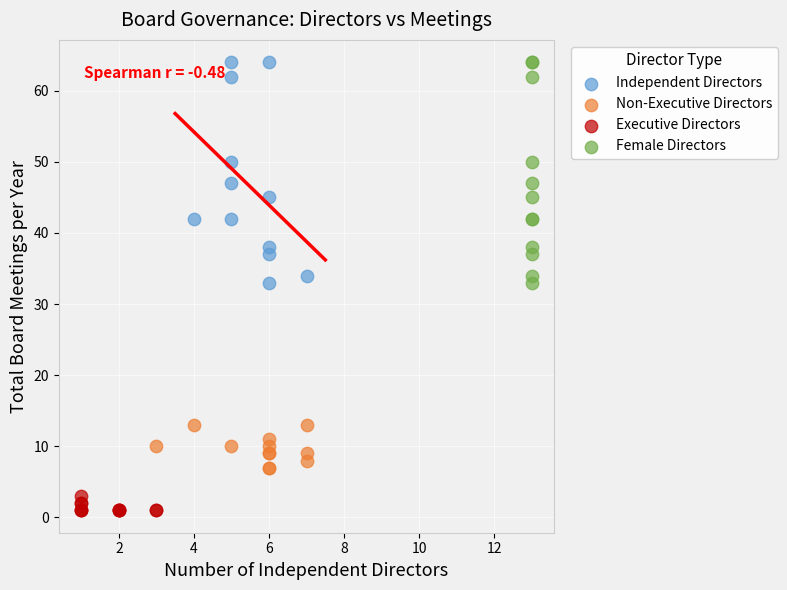

Which series contains the lowest Y value?

Executive Directors